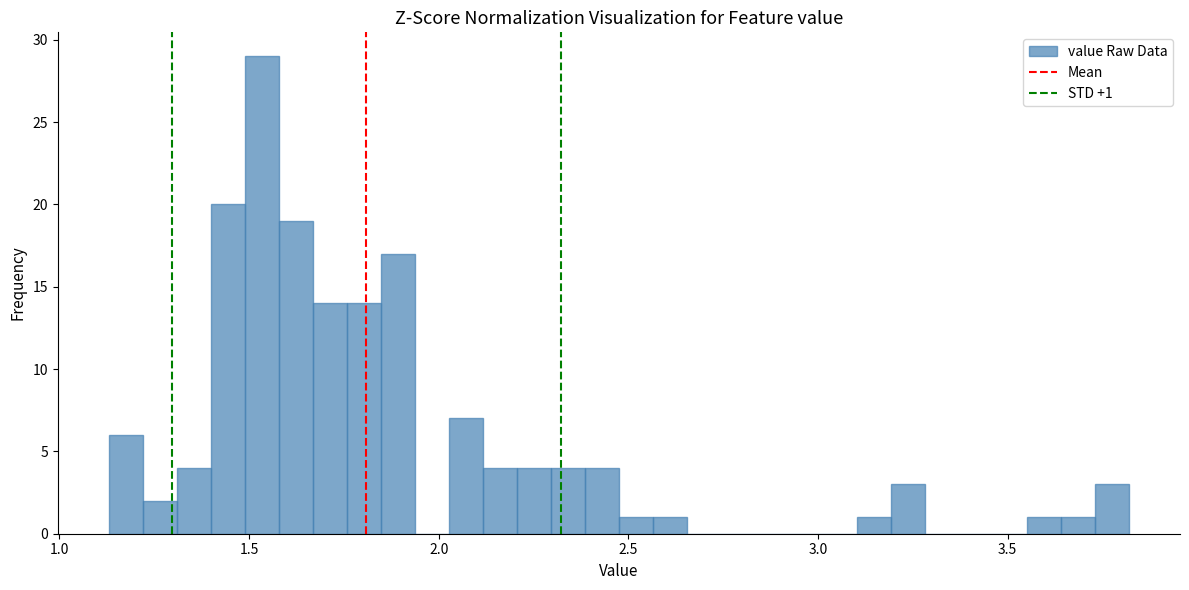

Around what value on the x-axis is the tallest bar? Give the approximate position of its centre, as read against the axis.

1.55